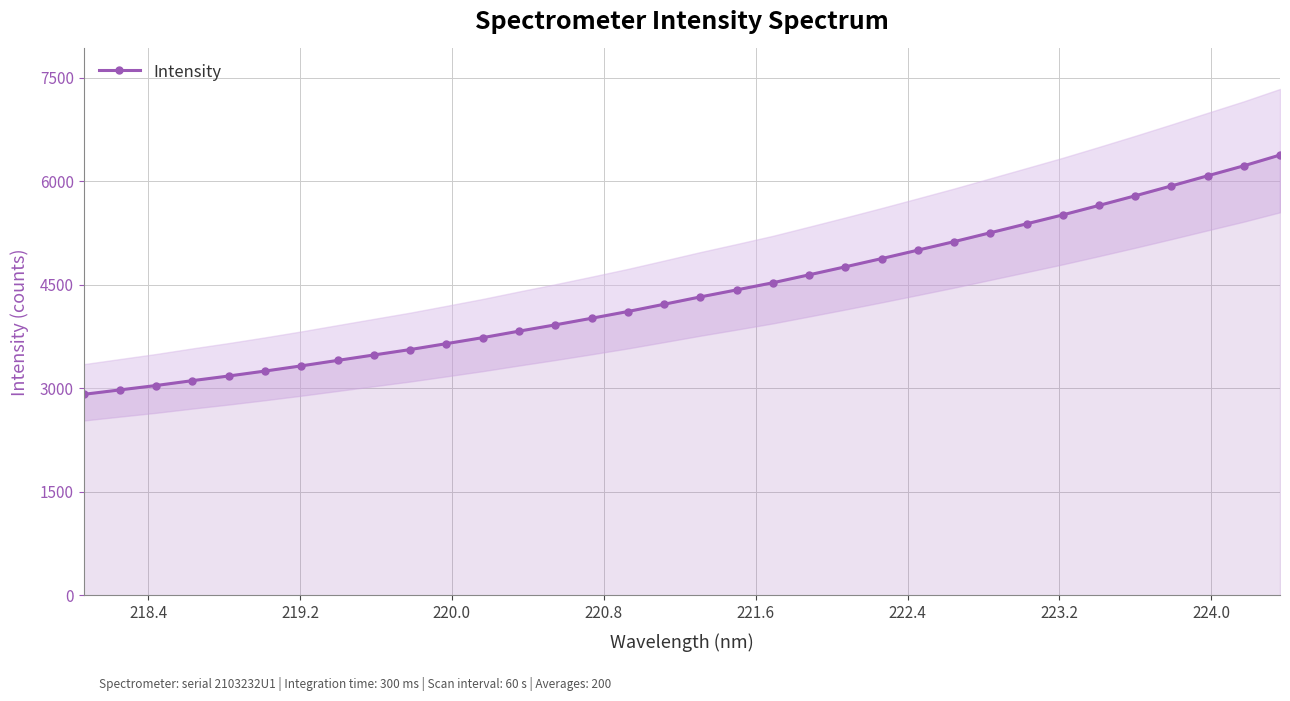

What is the value of the Intensity point at the 33rd from the left?

6227.1